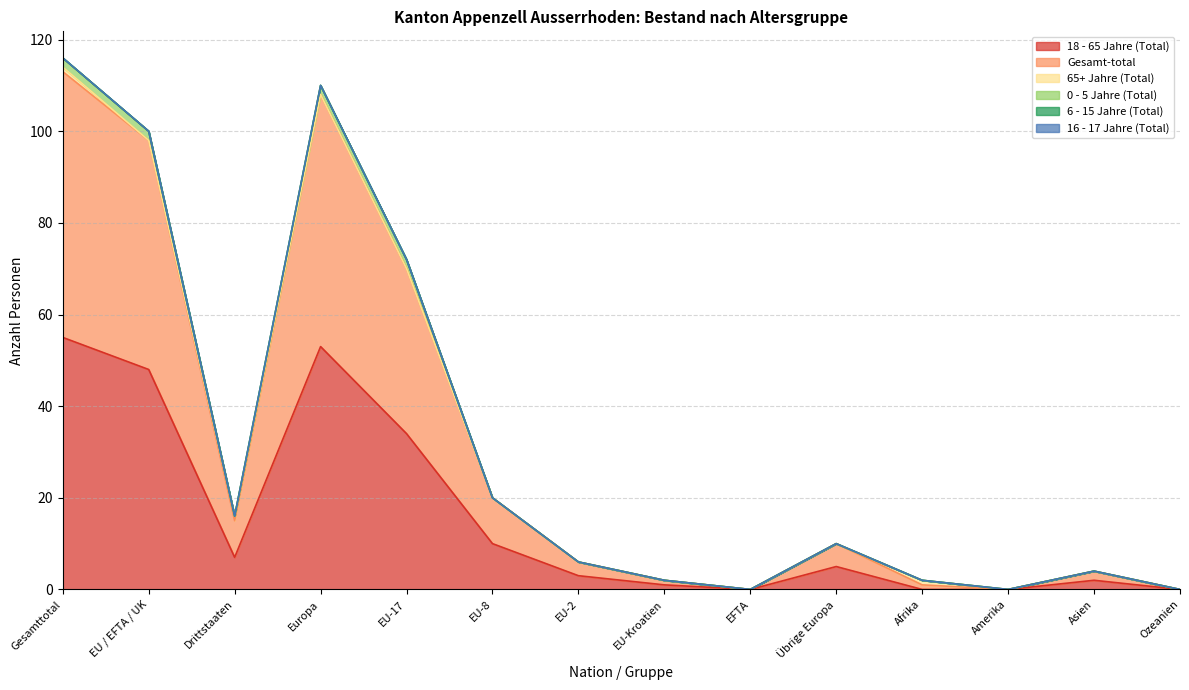

Rank the series at EU-8 from lowest to highest value.

65+ Jahre (Total), 0 - 5 Jahre (Total), 6 - 15 Jahre (Total), 16 - 17 Jahre (Total), 18 - 65 Jahre (Total), Gesamt-total